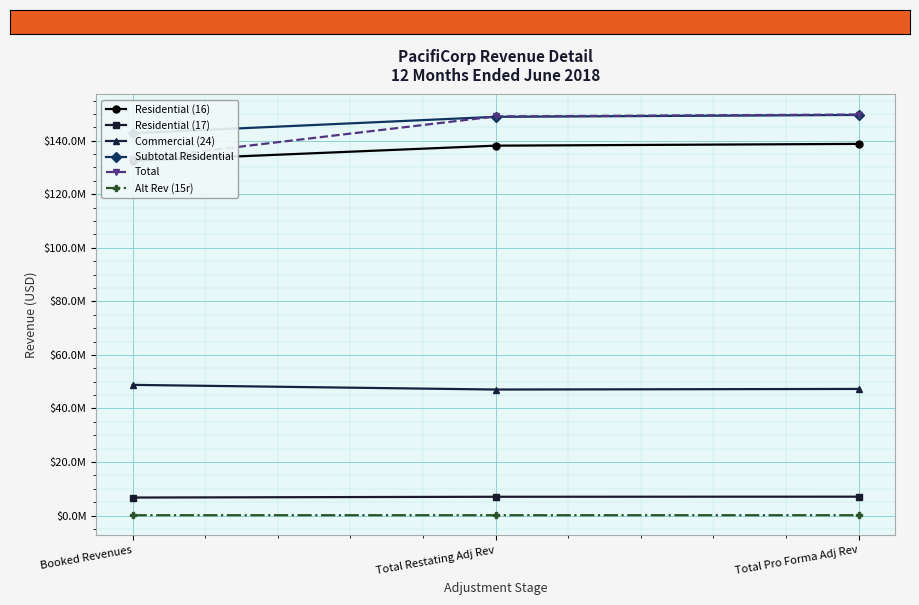

What is the average value of the Subtotal Residential series?

147121218.2